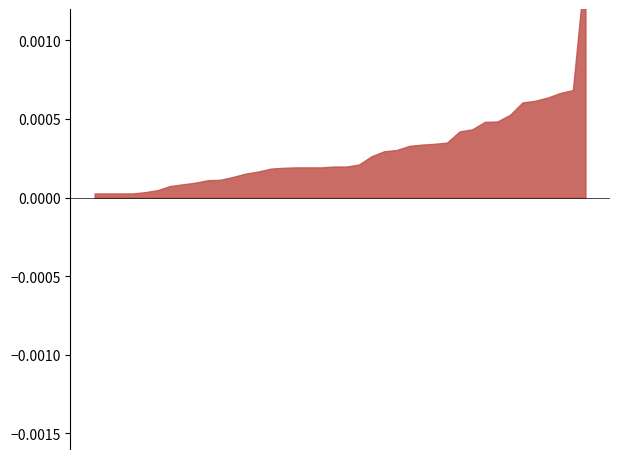

Which series has the largest range (max minus min)?

SDS_P1